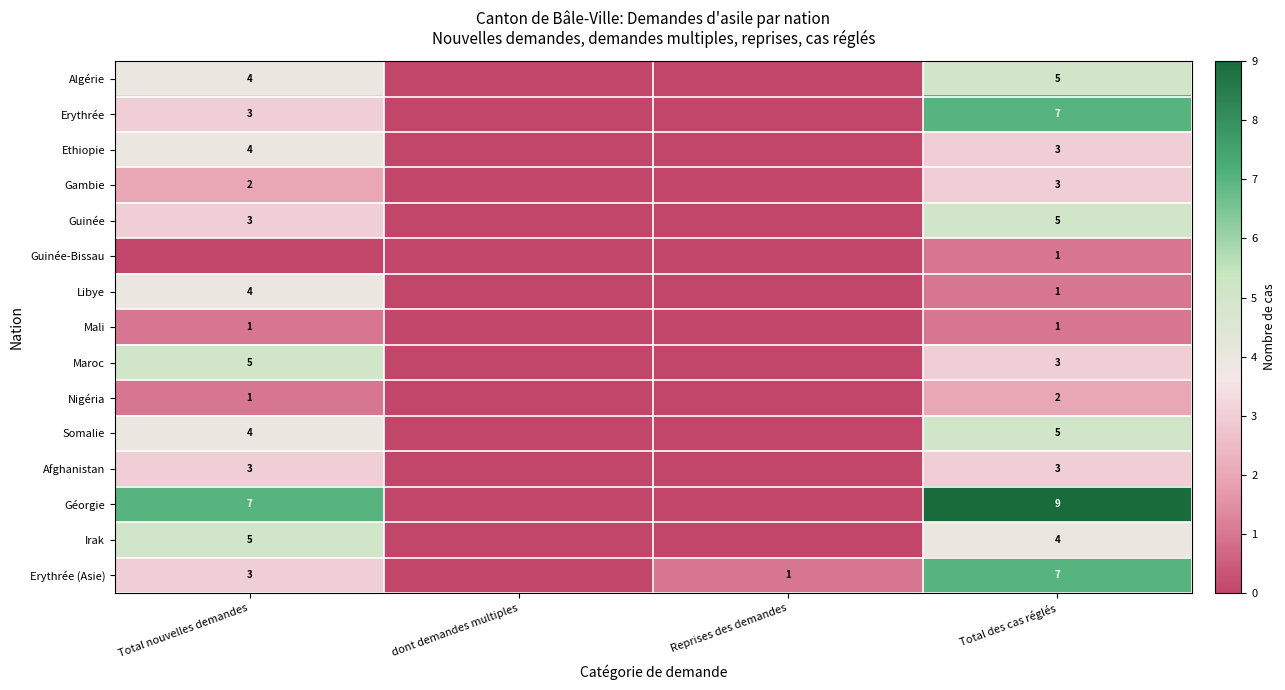

Is the value of Guinée-Bissau at Total des cas réglés greater than the value of Algérie at Total des cas réglés?

No